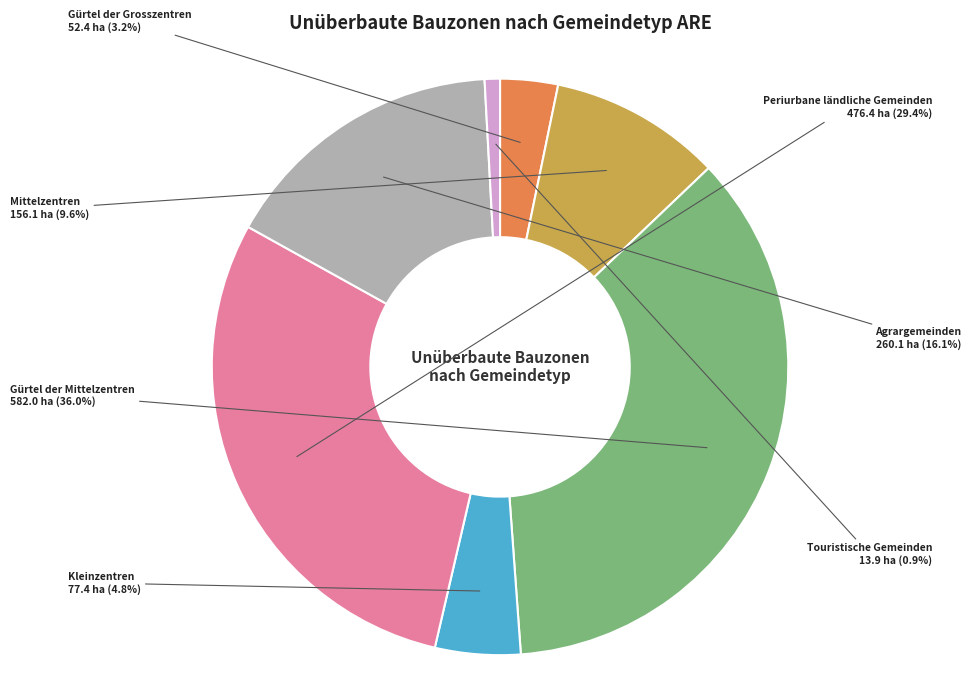

What percentage is NOT represented by Agrargemeinden?

83.9%